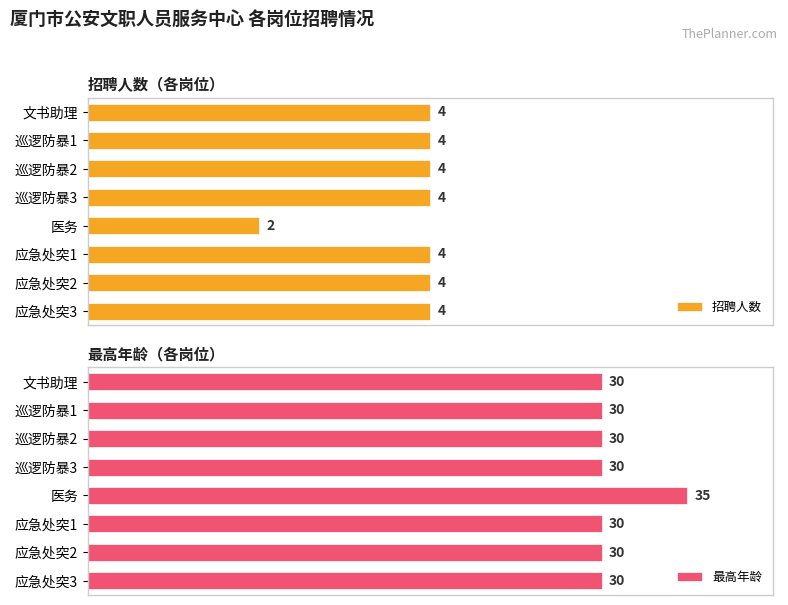

Which category has the lowest value in the 招聘人数 series?

医务